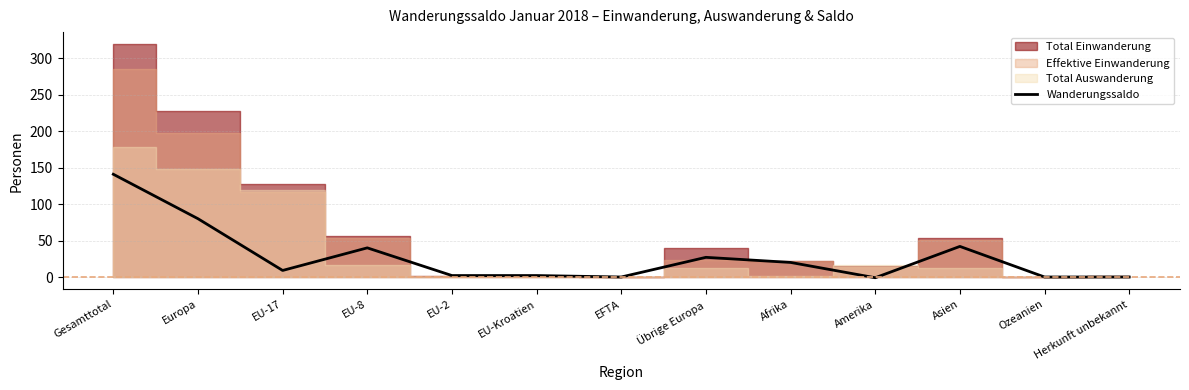

How many points are lower than both their immediate neighbors (excluding endpoints)?

3